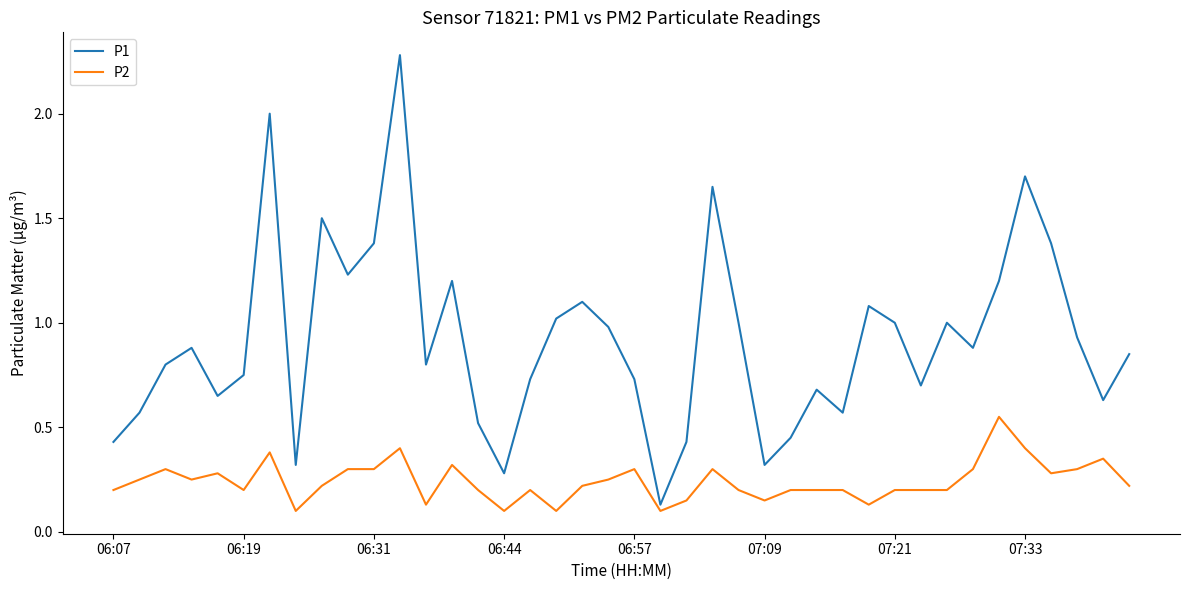

Which series has the largest range (max minus min)?

P1